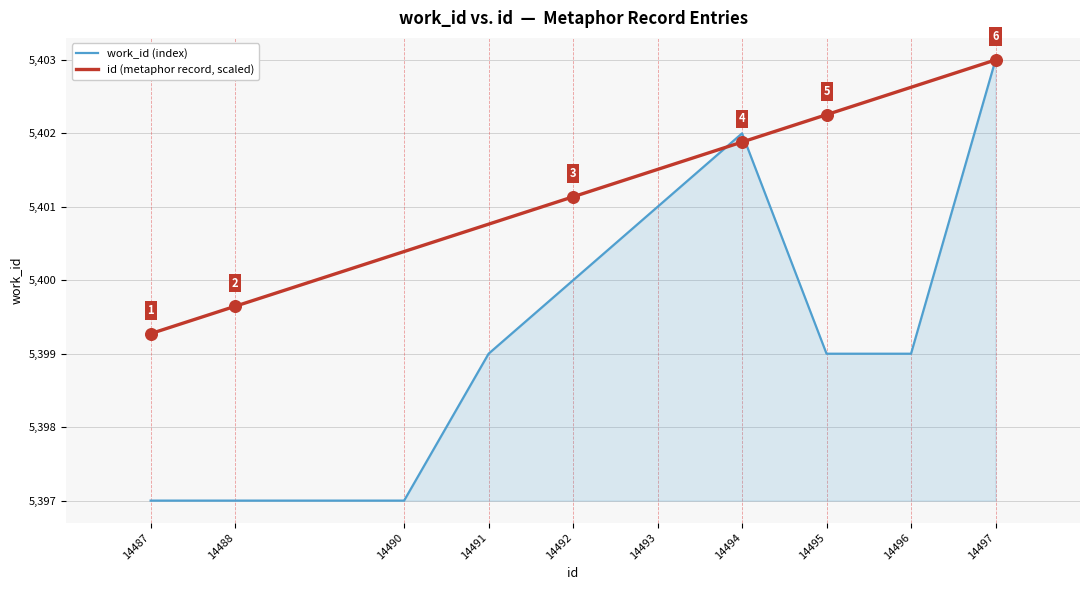

What is the spread (max minus min) of values at 14493?

0.5